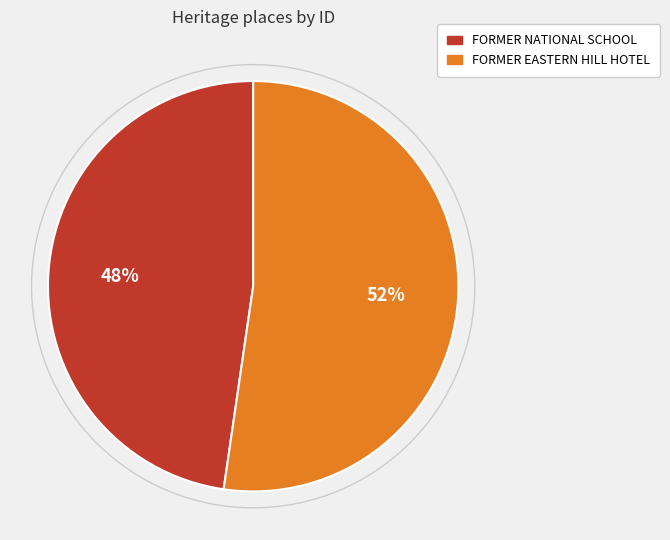

How many slices are in this pie chart?

2